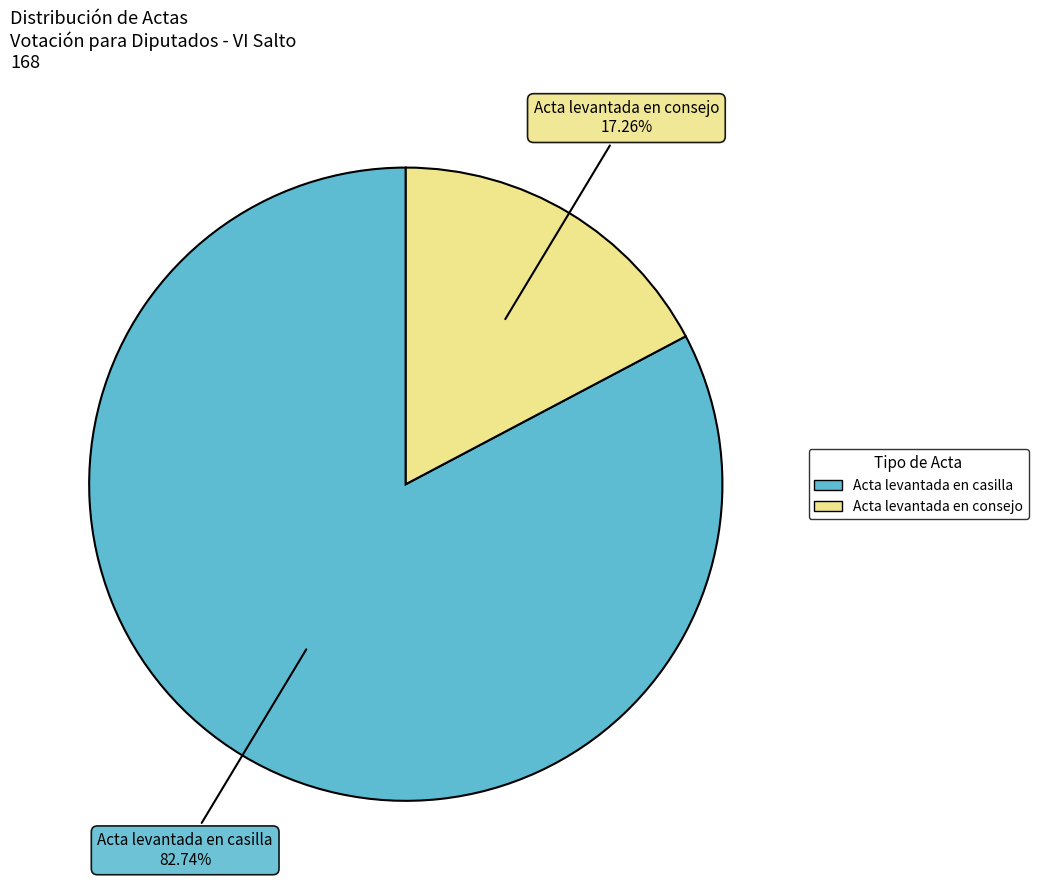

Which slice represents more than half of the pie?

Acta levantada en casilla